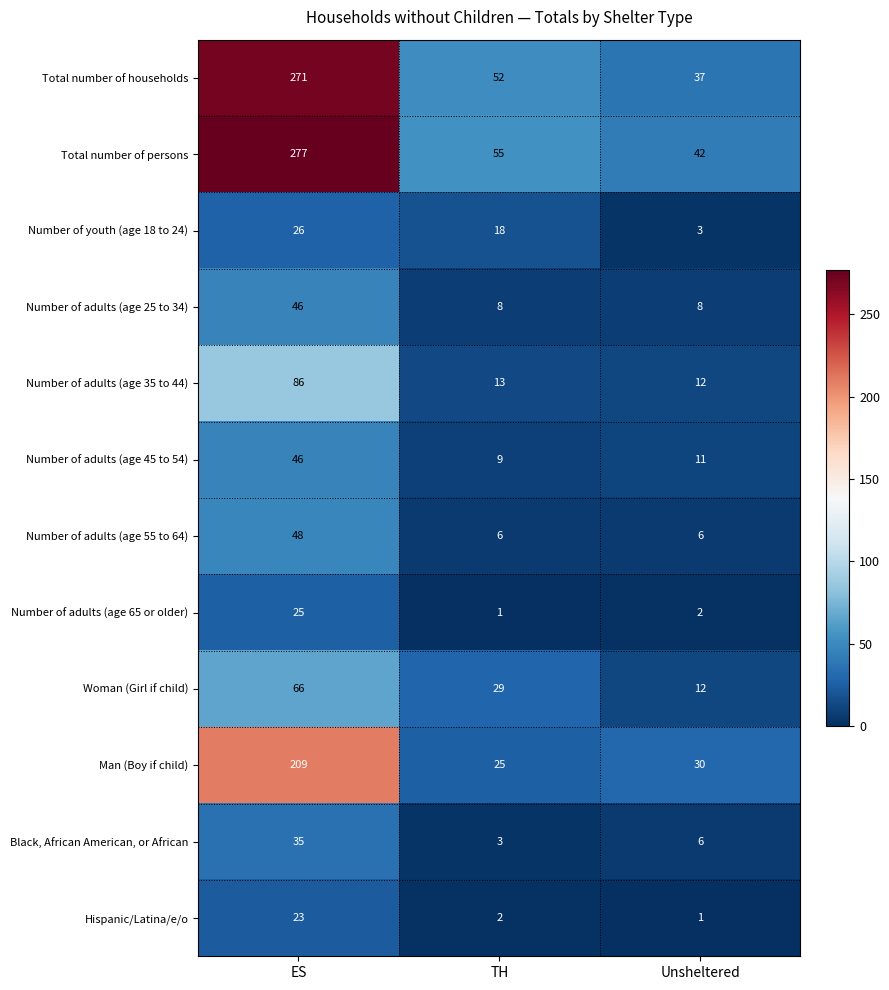

Is it true that Number of adults (age 25 to 34) equals 68 at ES?

False